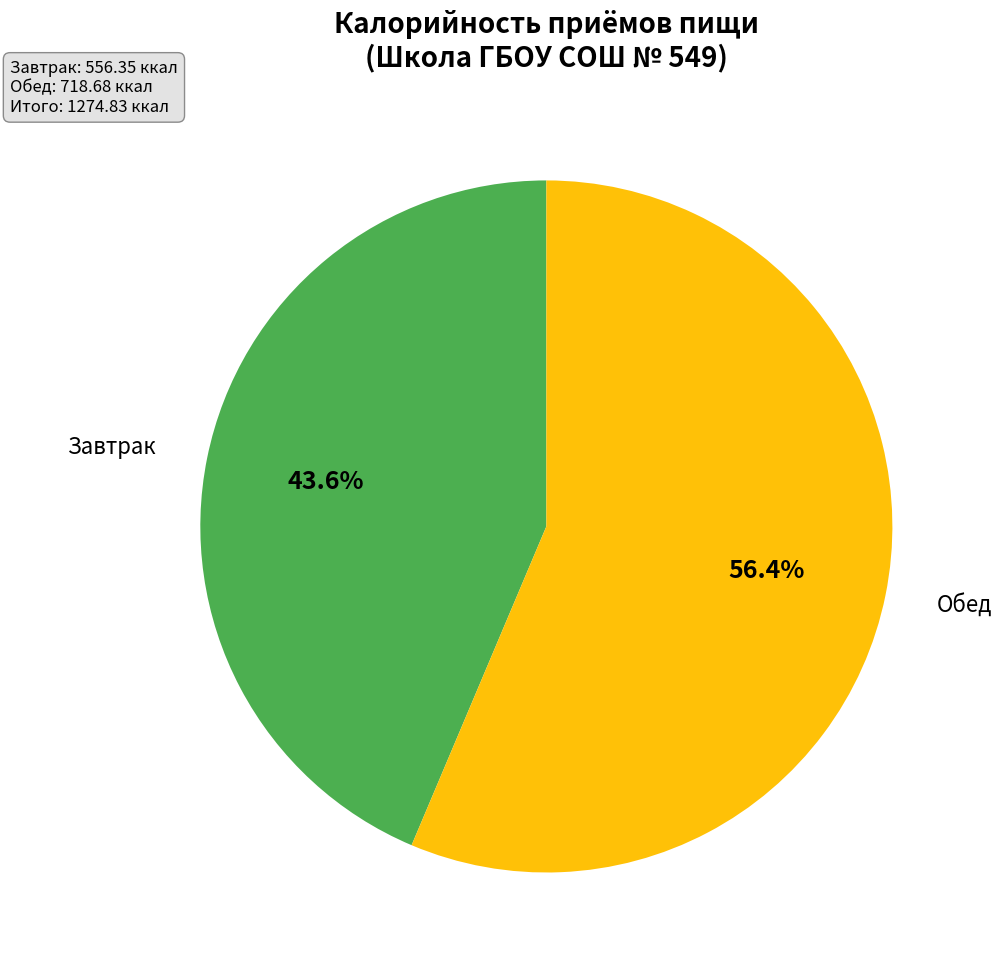

How many segments does this pie chart have?

2